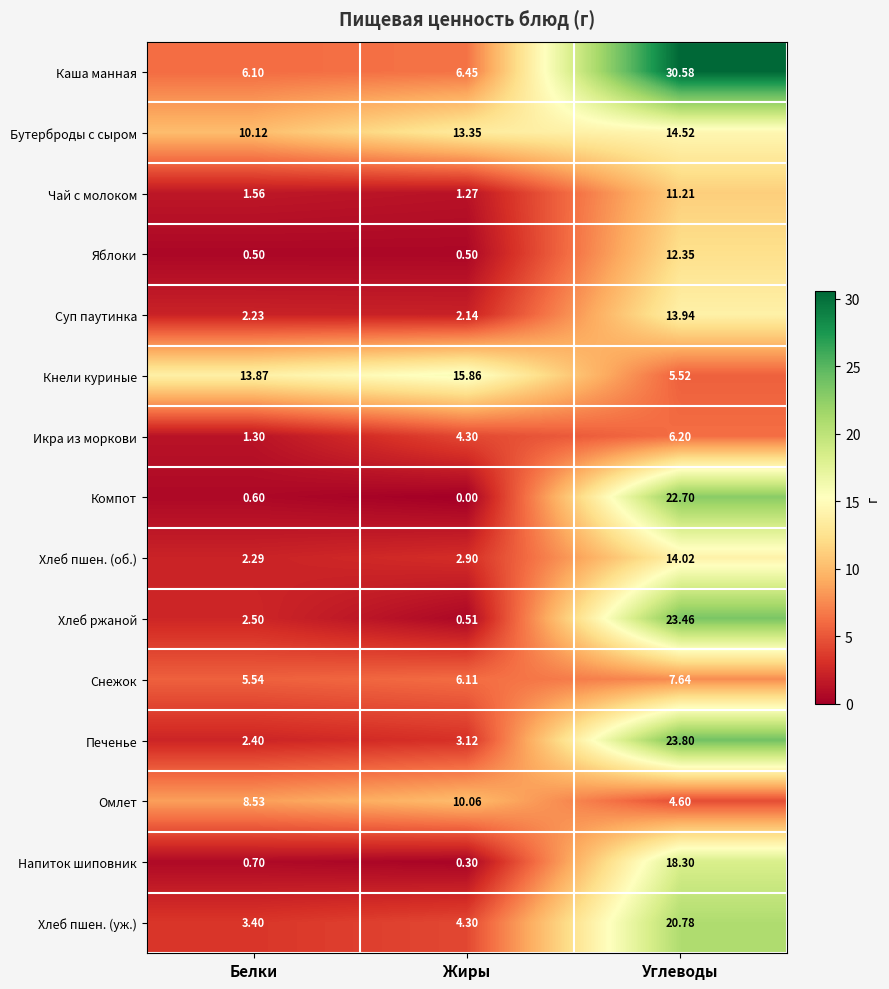

Rank the series by their maximum value, from highest to lowest.

Каша манная, Печенье, Хлеб ржаной, Компот, Хлеб пшен. (уж.), Напиток шиповник, Кнели куриные, Бутерброды с сыром, Хлеб пшен. (об.), Суп паутинка, Яблоки, Чай с молоком, Омлет, Снежок, Икра из моркови